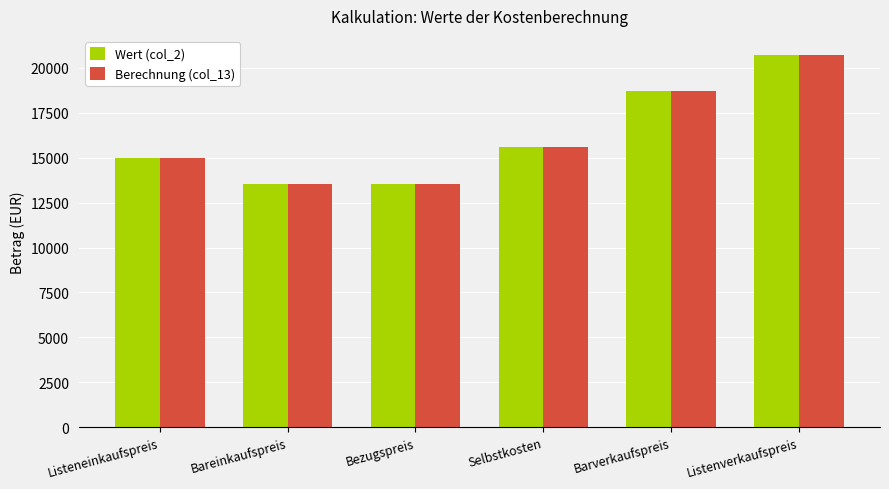

What is the maximum value for Wert (col_2)?

20742.1